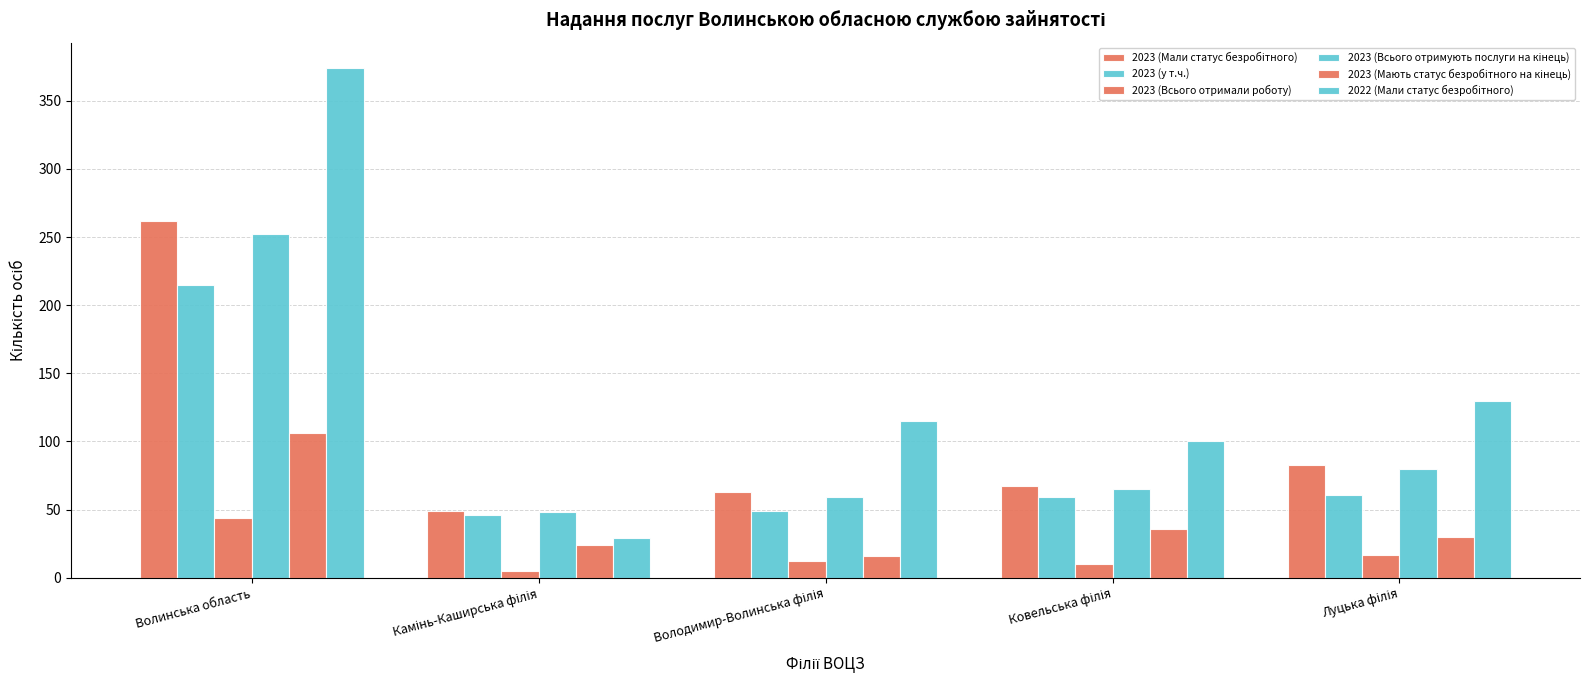

Are the bars grouped side by side (vs. stacked)?

Yes